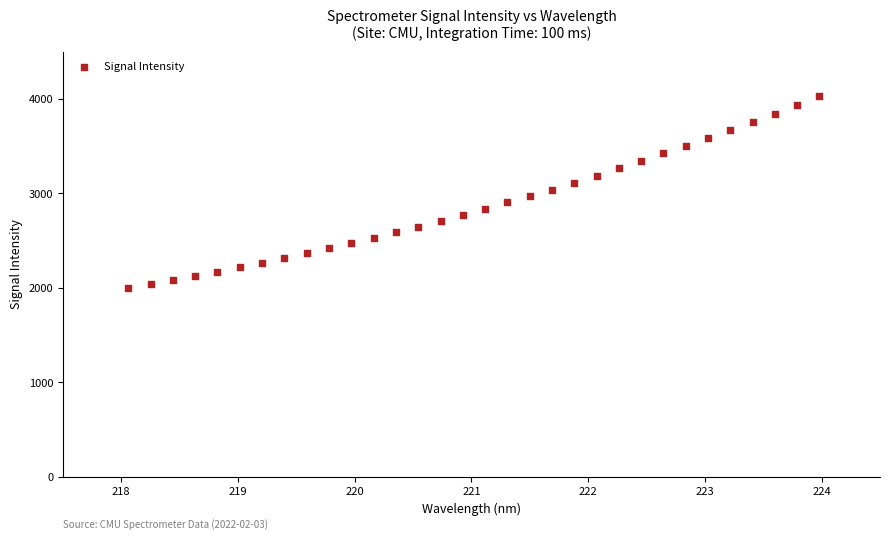

What is the range of Y values (max minus min)?

2024.2